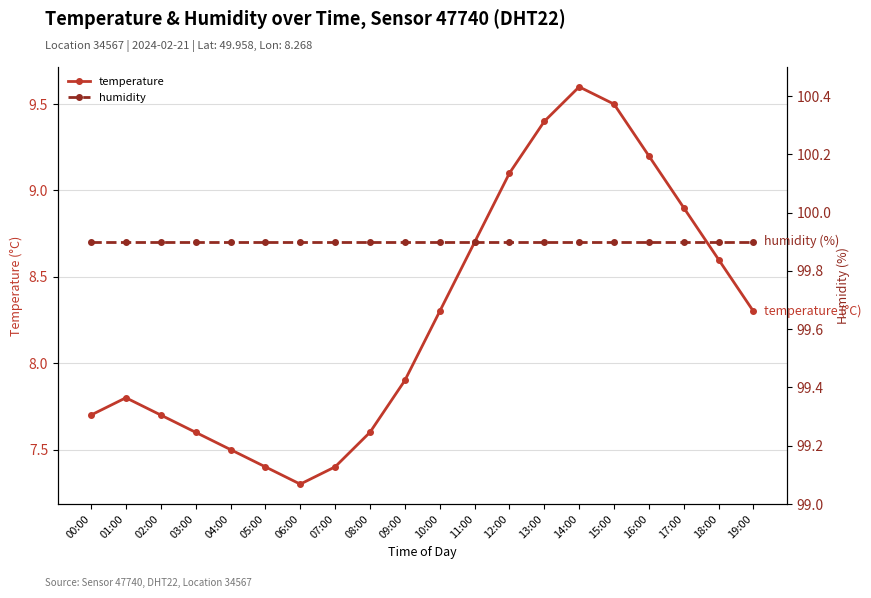

What is the average value of the temperature series?

8.3